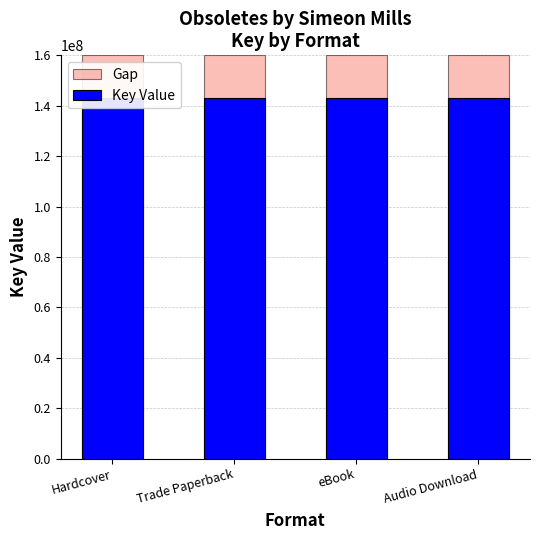

At which label is Gap closest to 160000000?

Hardcover